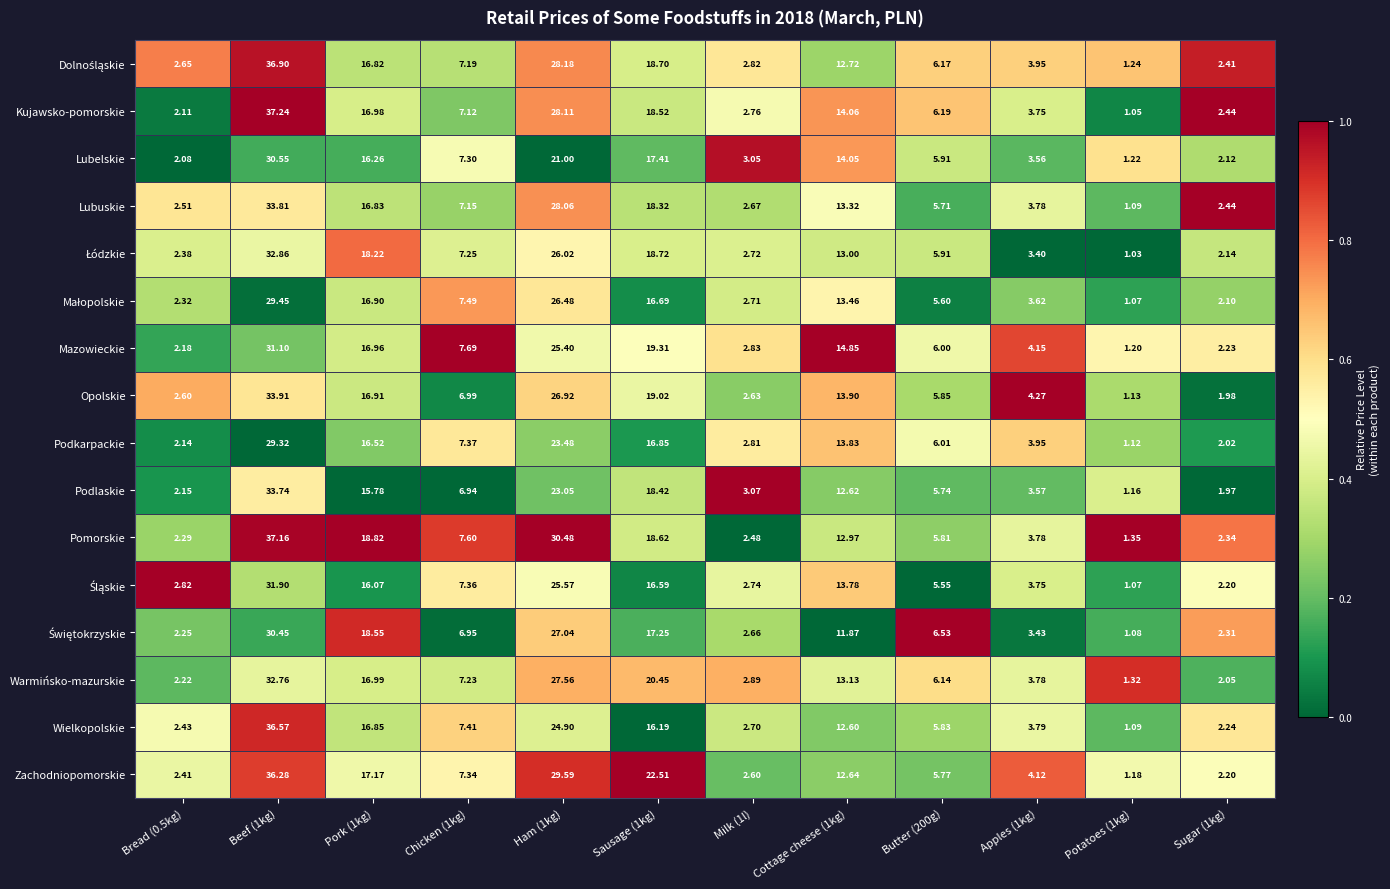

Which series has the widest spread of values?

Kujawsko-pomorskie